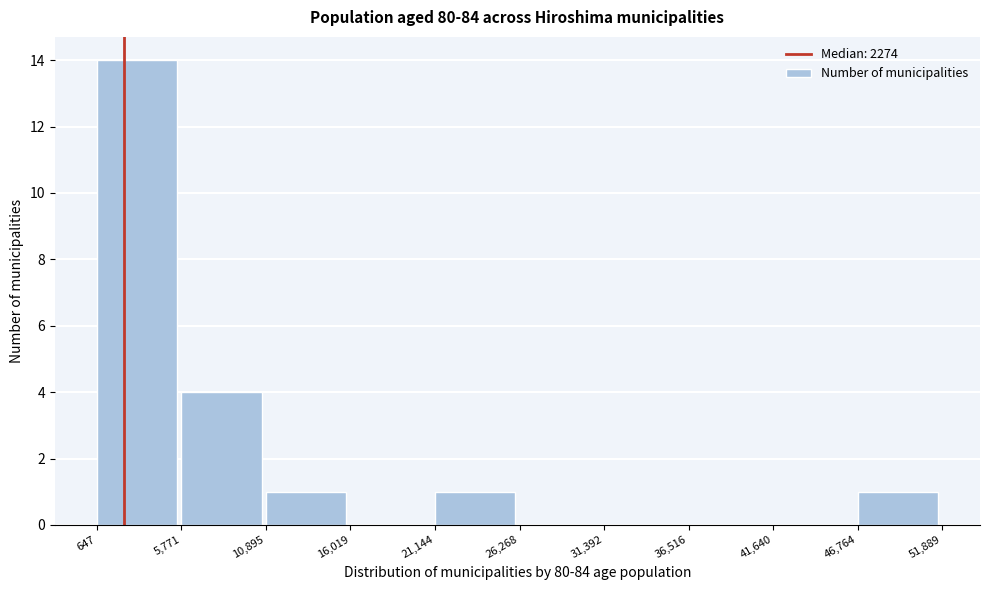

Reading left to right, list every bar in this chart as the range it spans on the x-axis followed by its height. The values are not printed on the chart, so give them approximately, as read against the axis.

647 to 5,771: 14
5,771 to 10,895: 4
10,895 to 16,019: 1
16,019 to 21,144: 0
21,144 to 26,268: 1
26,268 to 31,392: 0
31,392 to 36,516: 0
36,516 to 41,640: 0
41,640 to 46,764: 0
46,764 to 51,889: 1